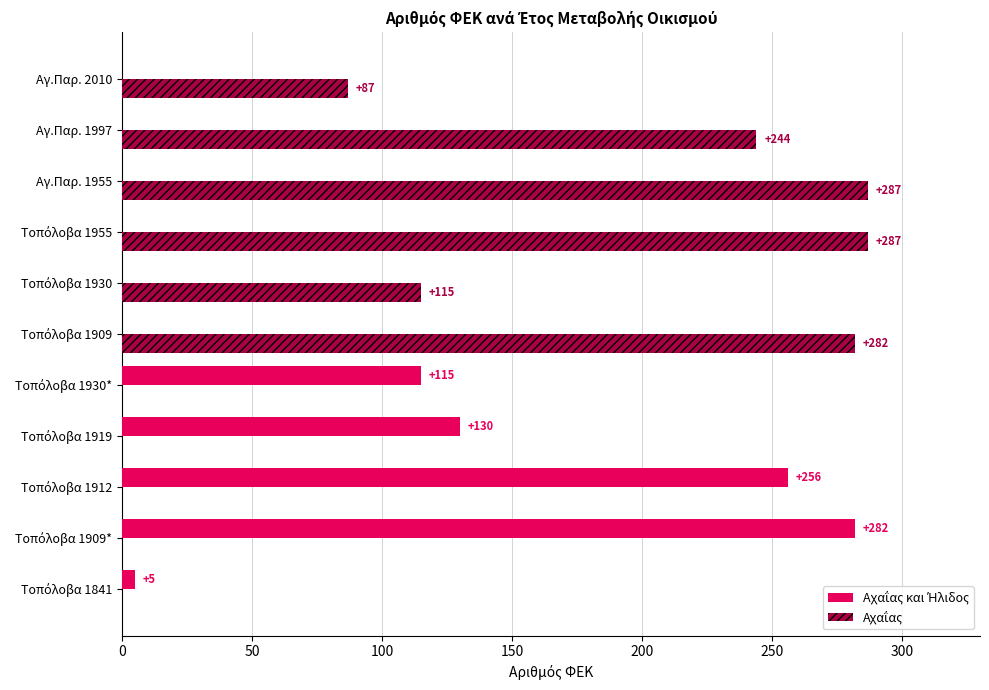

What is the greatest value displayed?

287